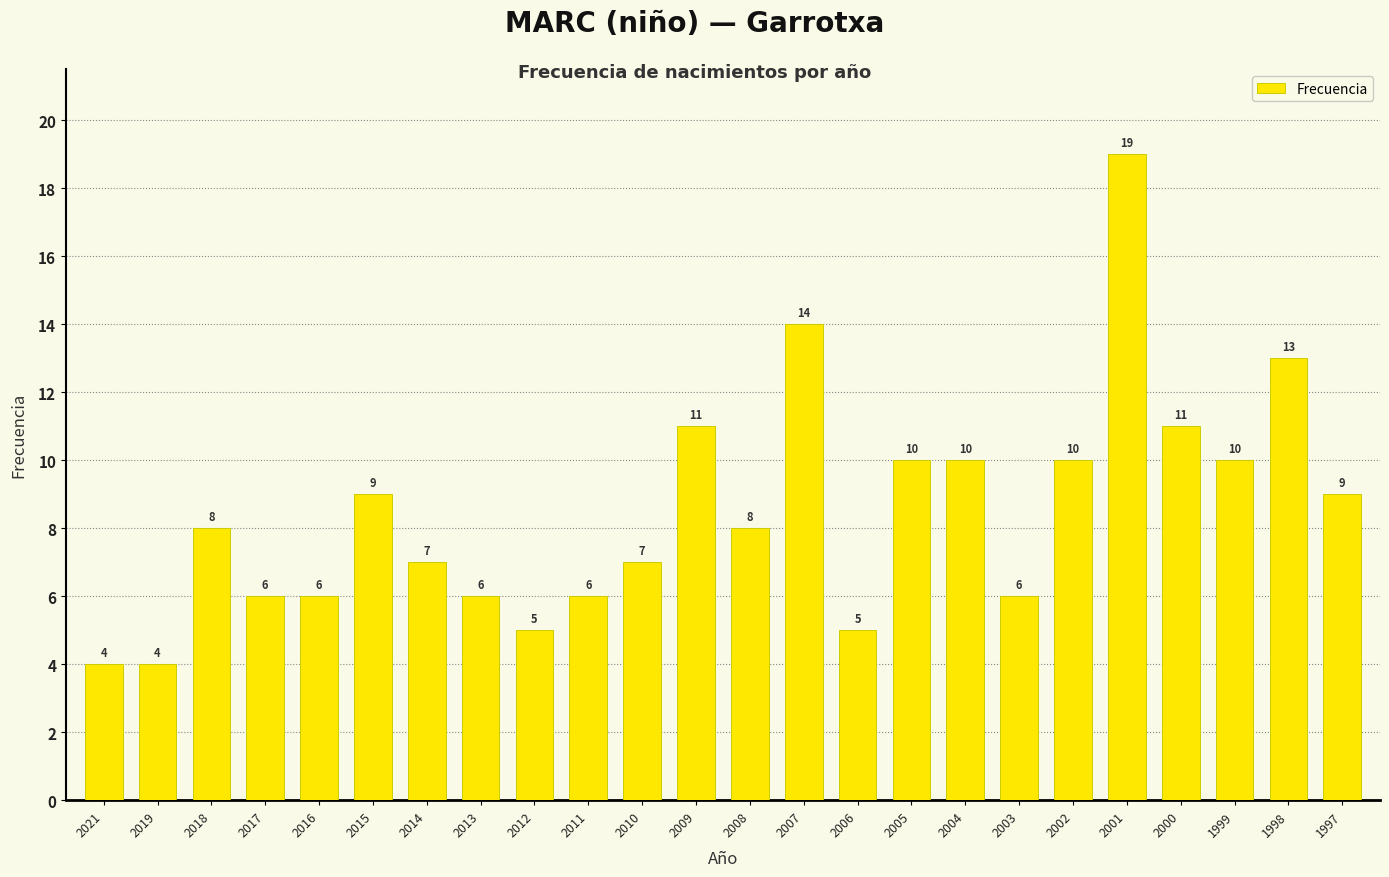

How many bars are there in total?

24